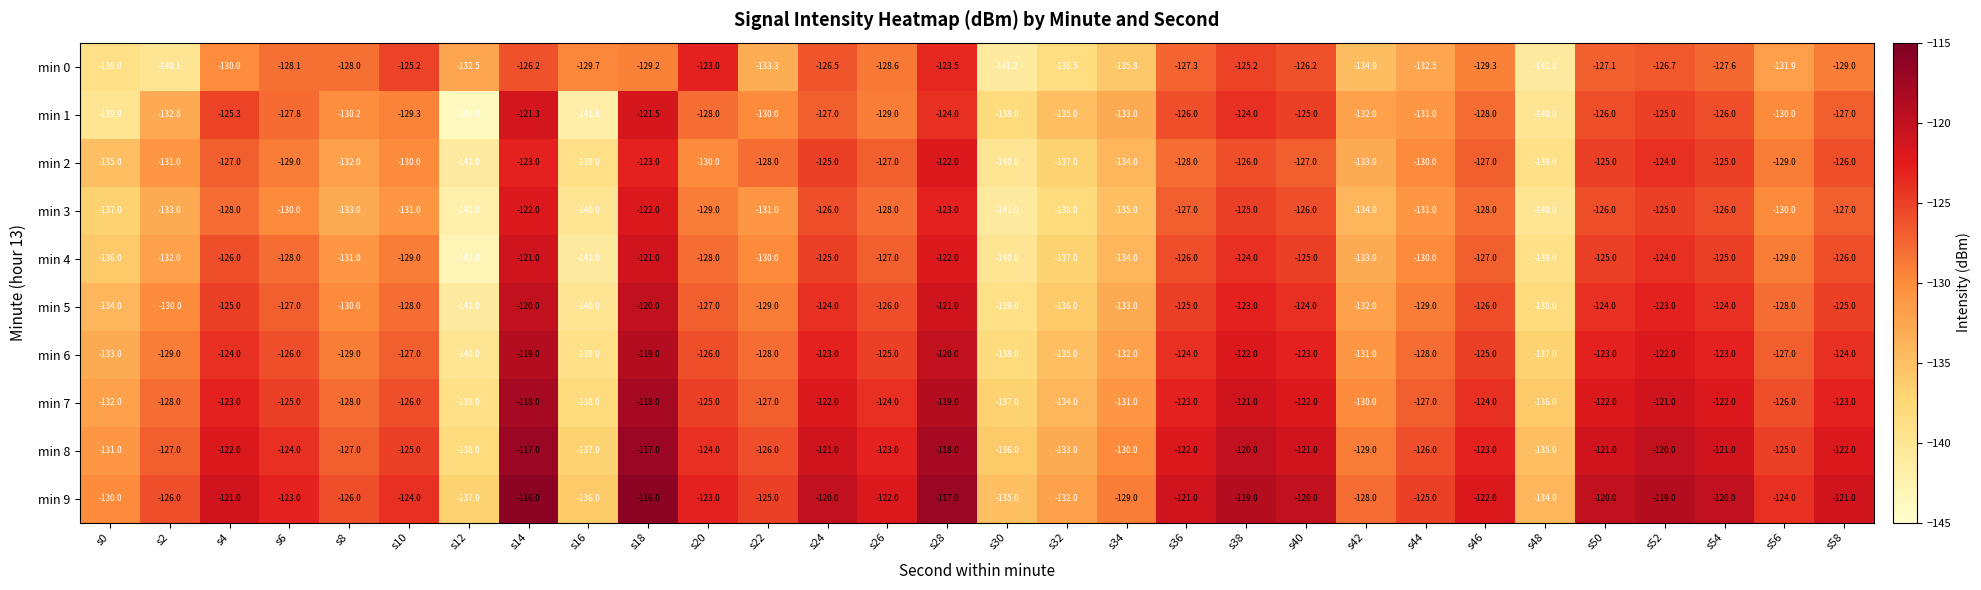

The value of min 1 at s12 is -215.7. True or false?

False